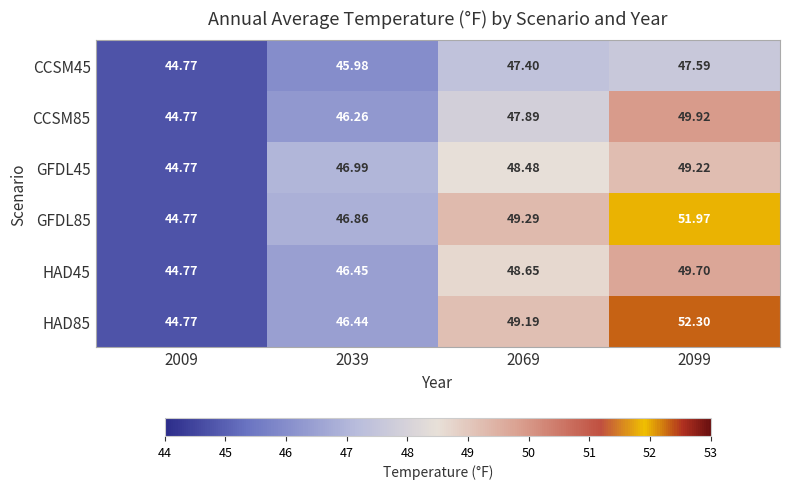

Is the value of GFDL85 at 2099 greater than the value of HAD85 at 2039?

Yes